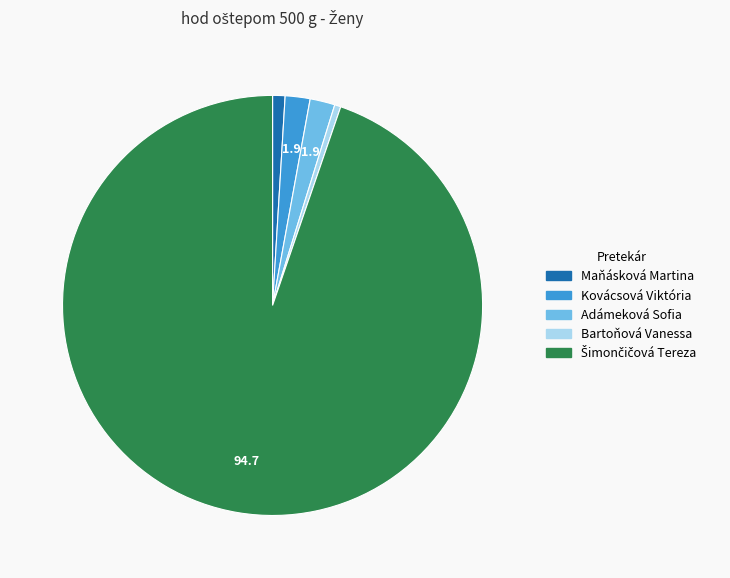

The Bartoňová Vanessa slice represents 0% of the pie. True or false?

True